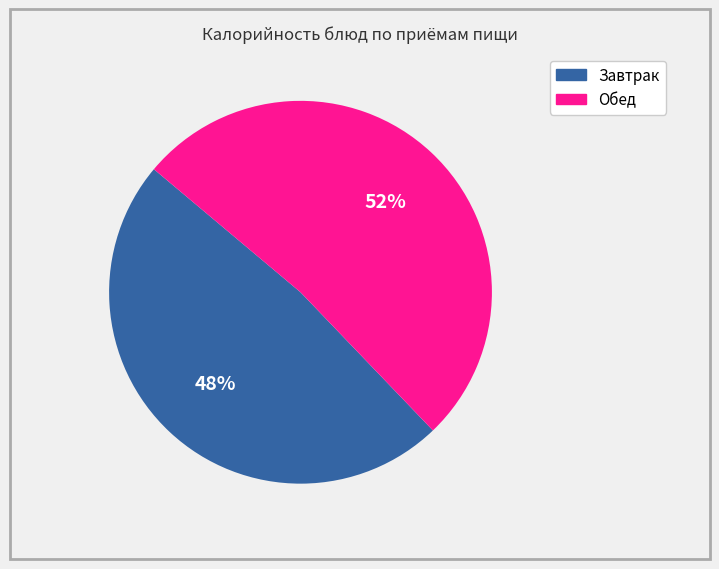

Is there any slice that represents more than half of the pie?

Yes